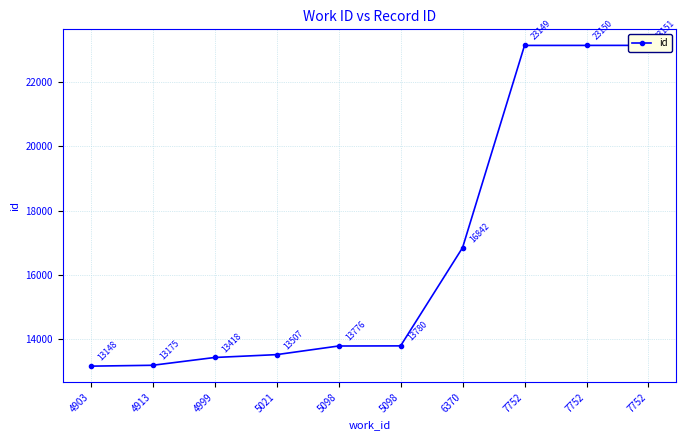

What is the sum of the values at 4913 and 7752?

36326